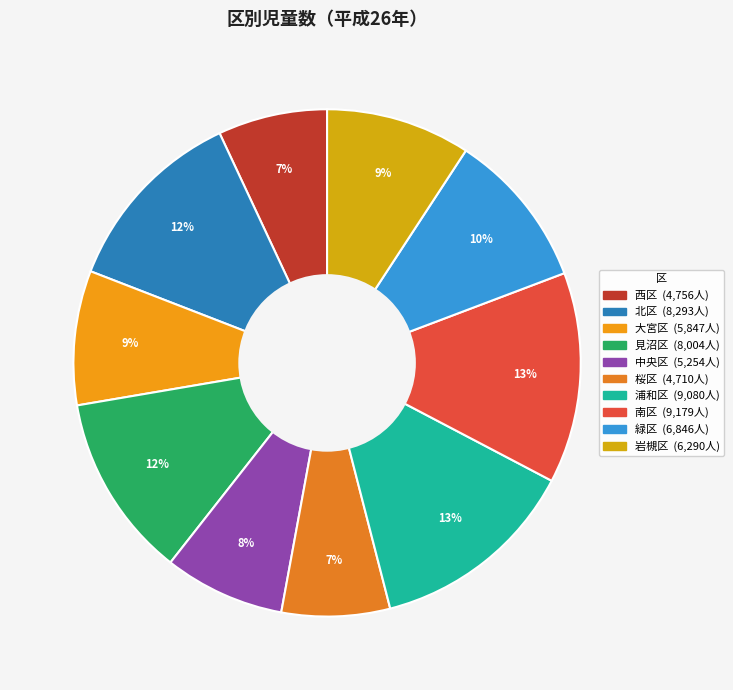

What percentage is the 西区 slice, to the nearest percent?

7%